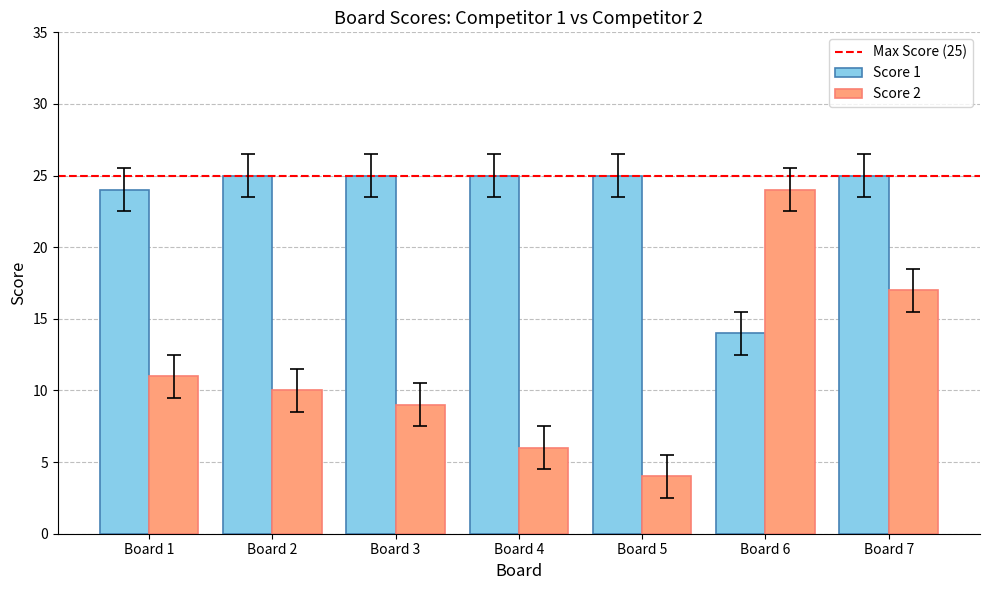

What is the difference between the Score 1 values at Board 1 and Board 4?

1